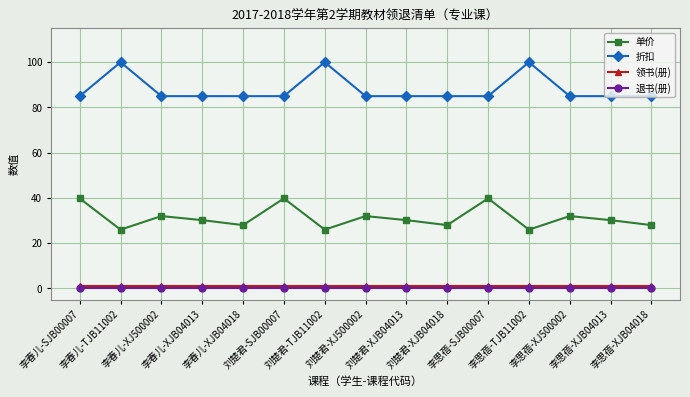

In 折扣, how many points are higher than both neighbors (excluding endpoints)?

3